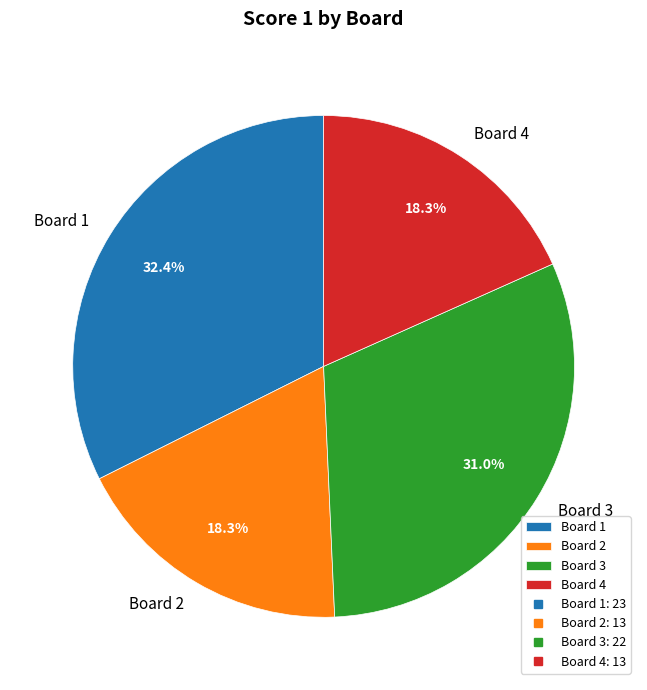

To the nearest percent, what is the average slice percentage?

25%